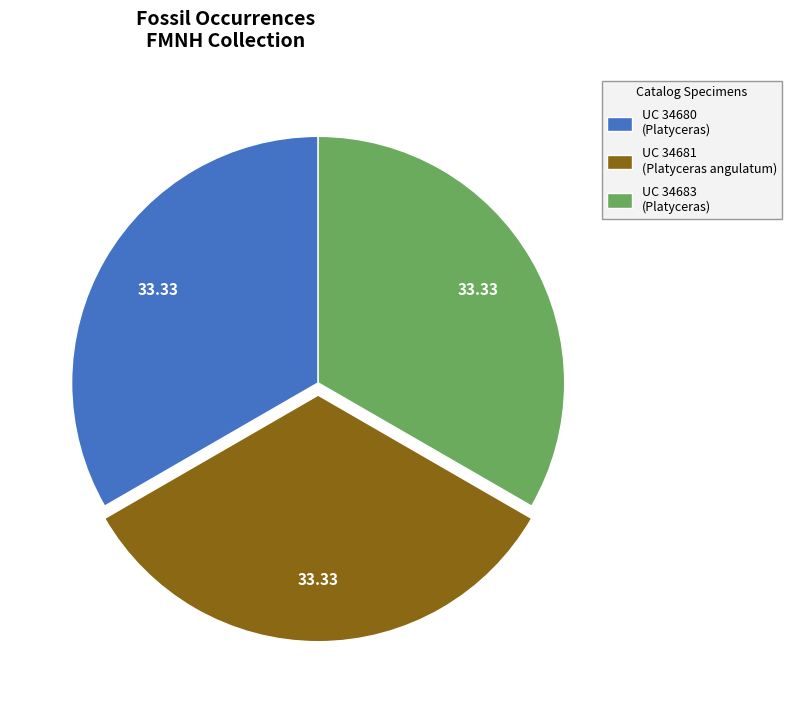

Is there a majority slice in this chart?

No